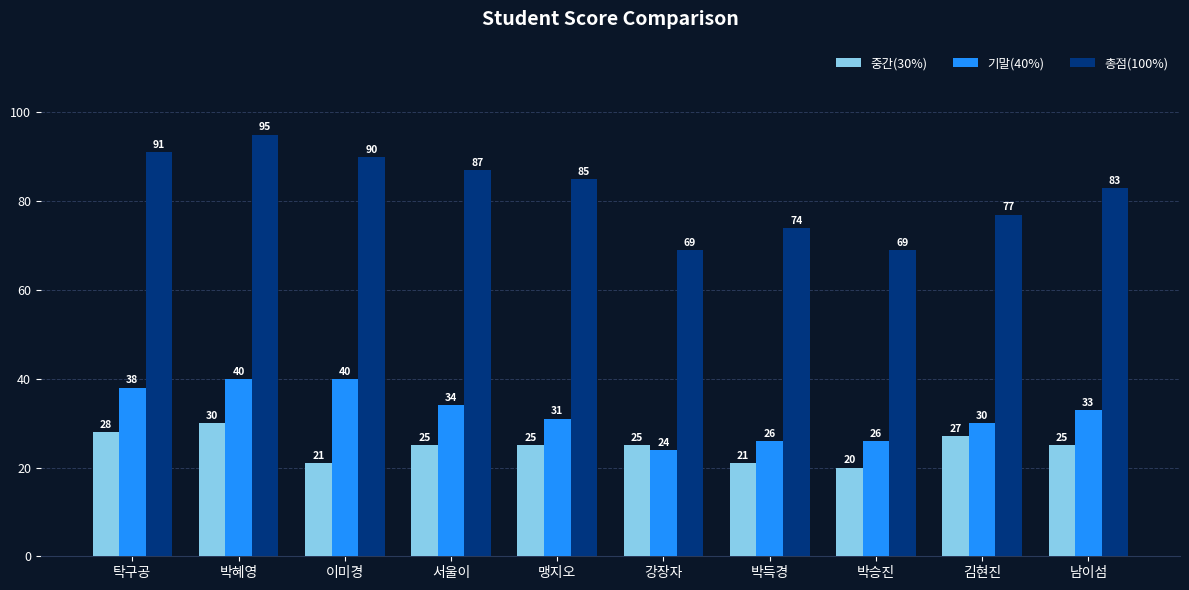

True or false: 기말(40%) has a value of 16 at 남이섬.

False